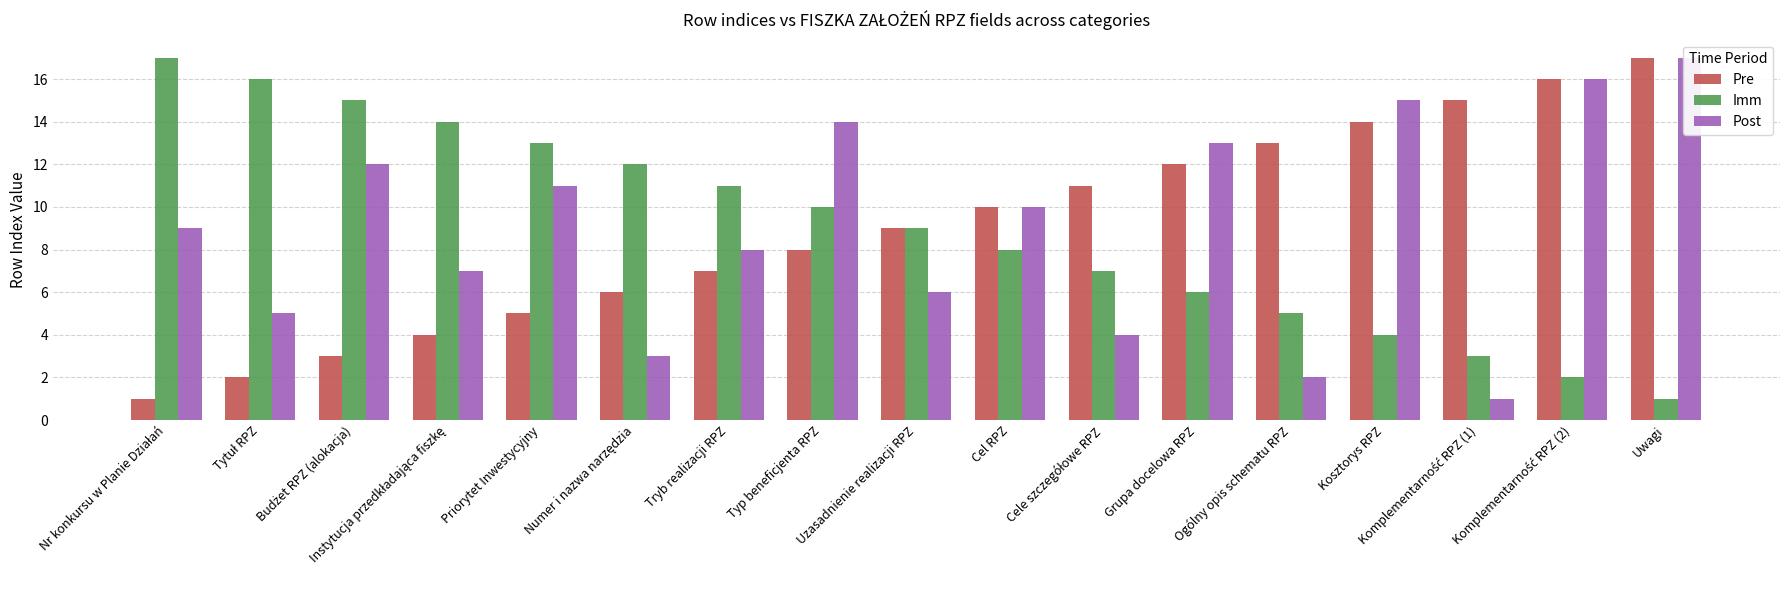

What is the sum of all Imm values?

153